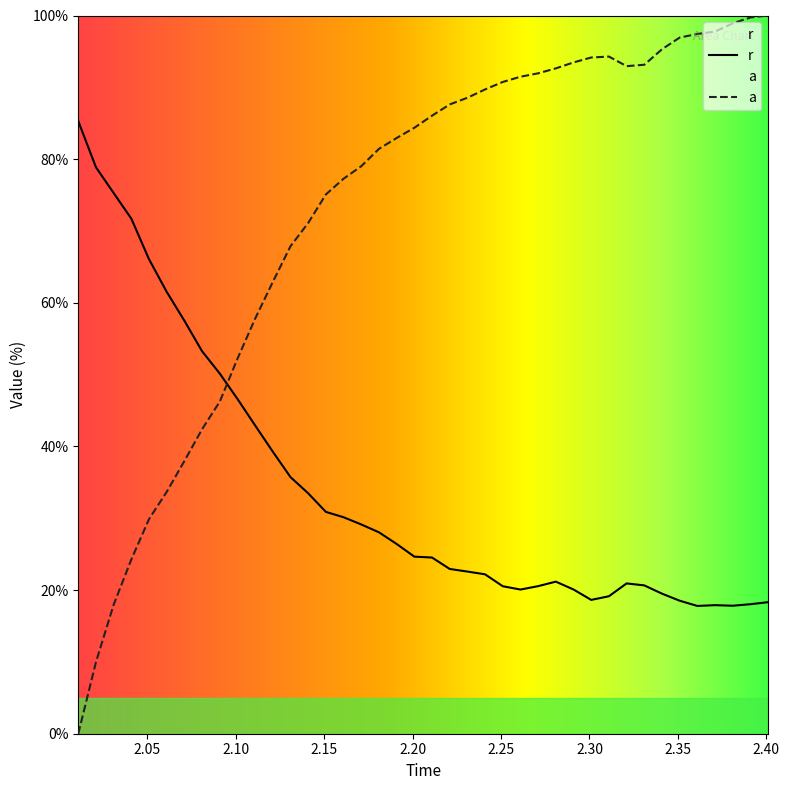

How many intersections are there between r and a?

1